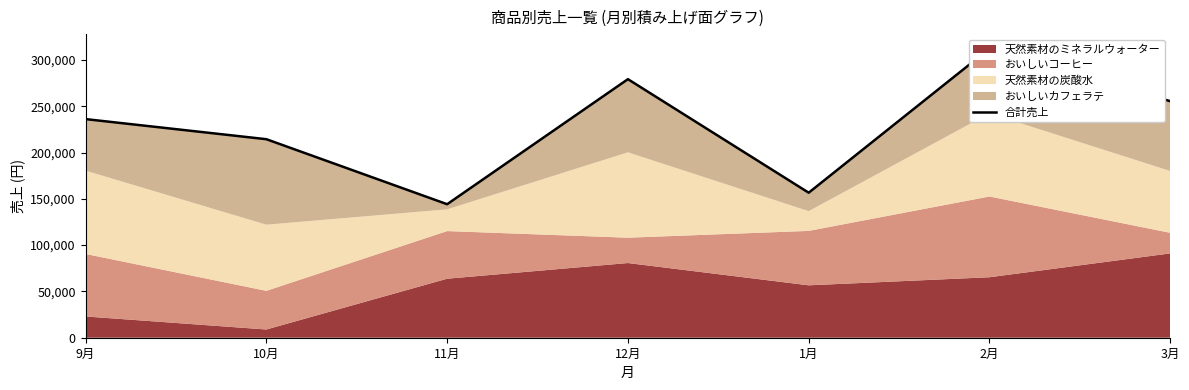

Which has a higher value, 11月 or 10月?

10月